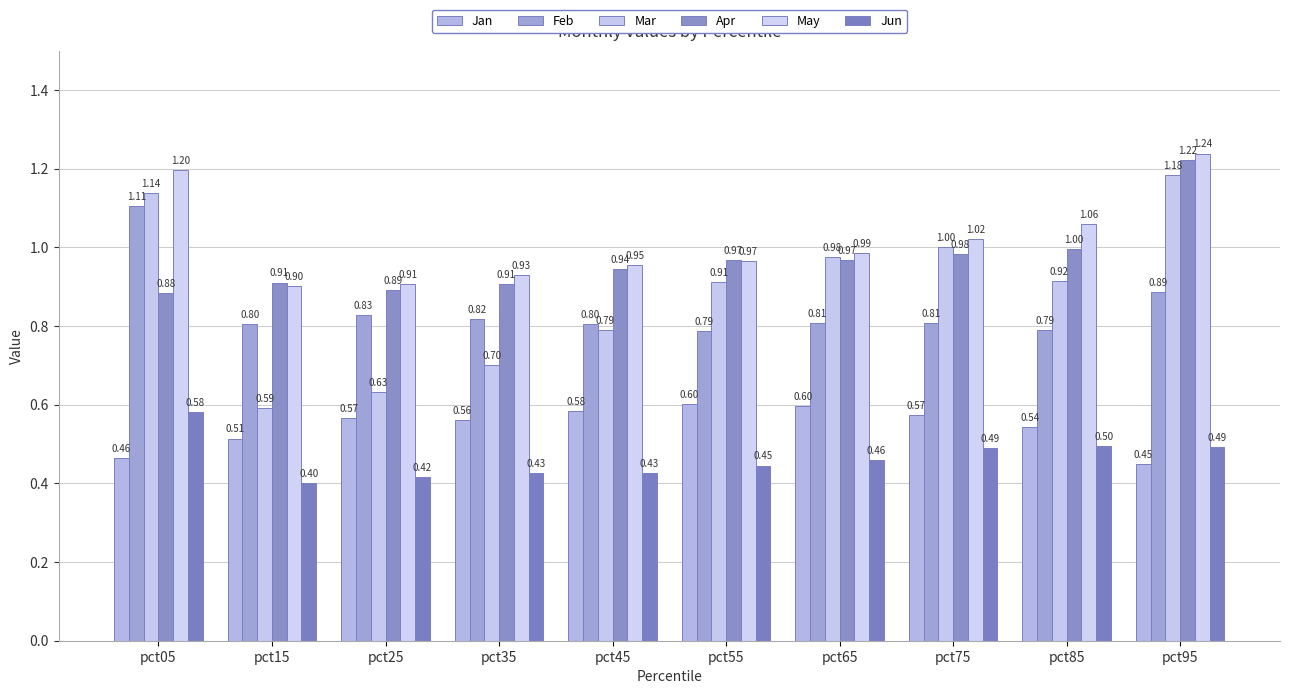

Reading left to right, what are all the values shown in this chart?

Jan: 0.5	0.5	0.6	0.6	0.6	0.6	0.6	0.6	0.5	0.4
Feb: 1.1	0.8	0.8	0.8	0.8	0.8	0.8	0.8	0.8	0.9
Mar: 1.1	0.6	0.6	0.7	0.8	0.9	1.0	1.0	0.9	1.2
Apr: 0.9	0.9	0.9	0.9	0.9	1.0	1.0	1.0	1.0	1.2
May: 1.2	0.9	0.9	0.9	1.0	1.0	1.0	1.0	1.1	1.2
Jun: 0.6	0.4	0.4	0.4	0.4	0.4	0.5	0.5	0.5	0.5